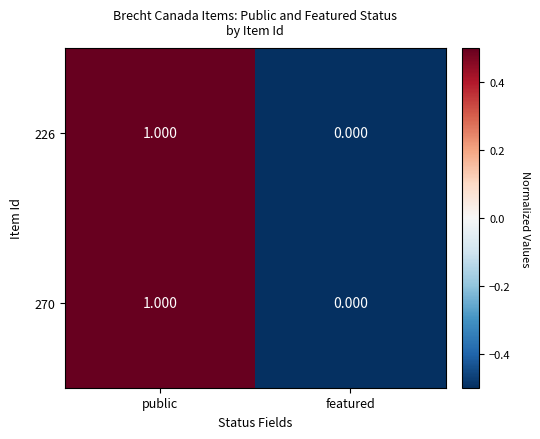

How many data points in 270 are less than 1?

1